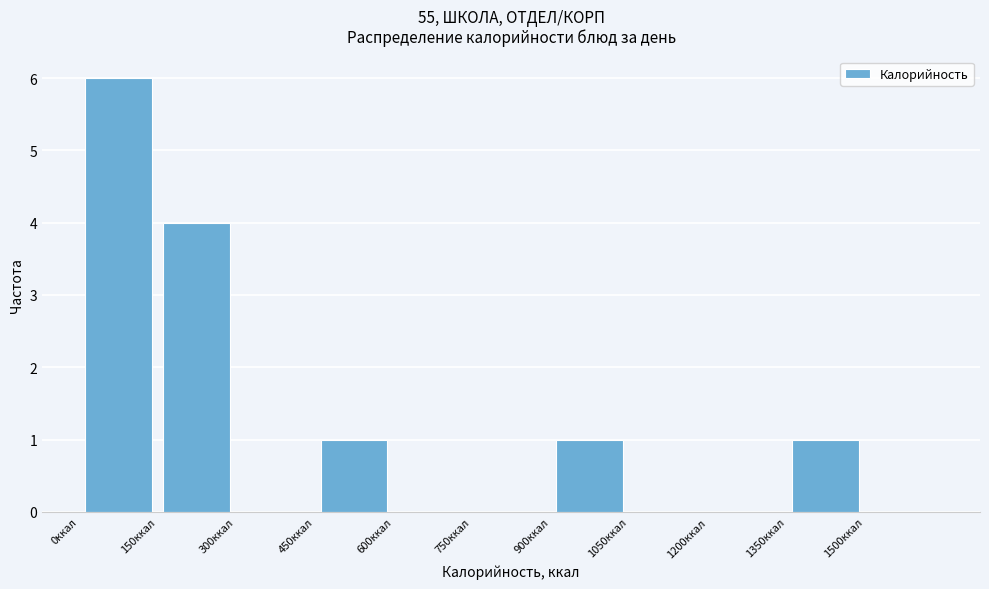

How tall is the bar that spans 0 to 150 on the x-axis? Neither the bar edges nor the heights are printed on the chart, so give them approximately, as read against the axes.

6